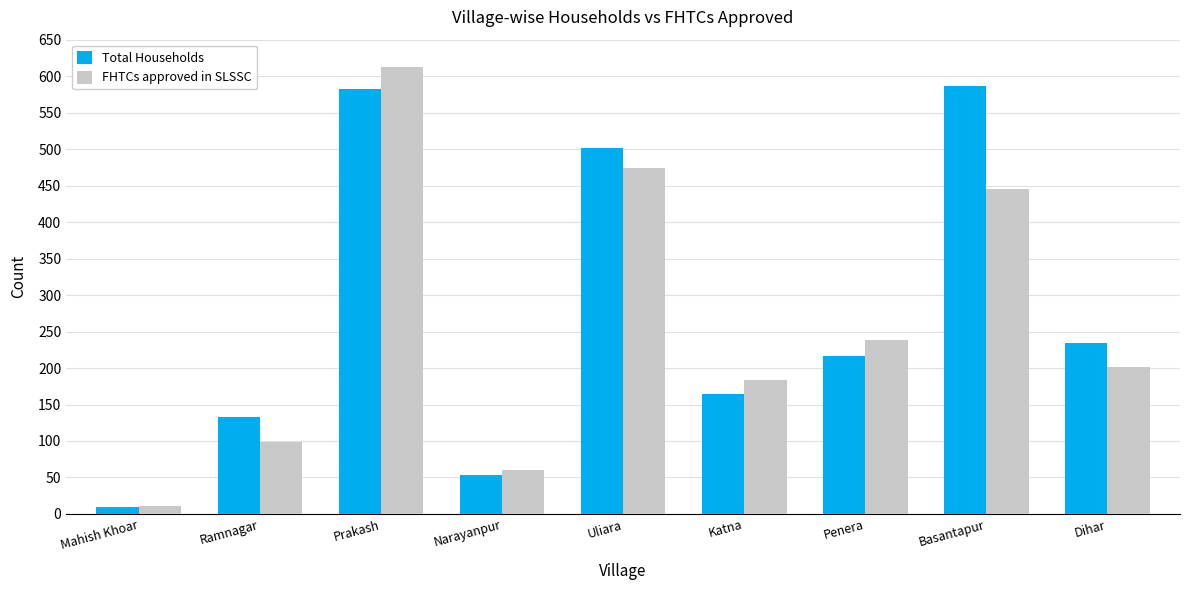

List the labels in order of FHTCs approved in SLSSC value, largest first.

Prakash, Uliara, Basantapur, Penera, Dihar, Katna, Ramnagar, Narayanpur, Mahish Khoar